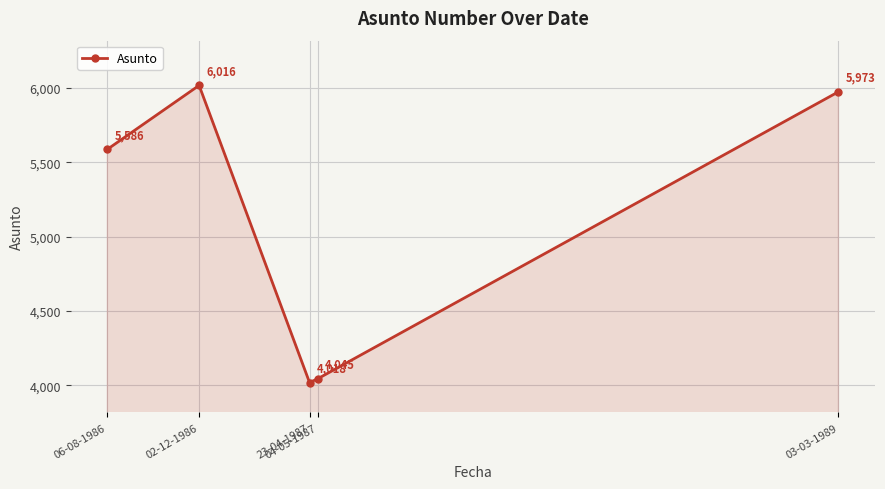

The value at 04-05-1987 is 1710. True or false?

False